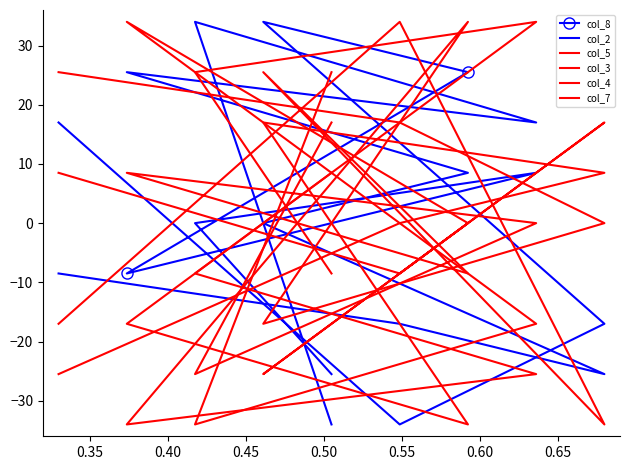

At how many categories does at least one series exceed 25?

8